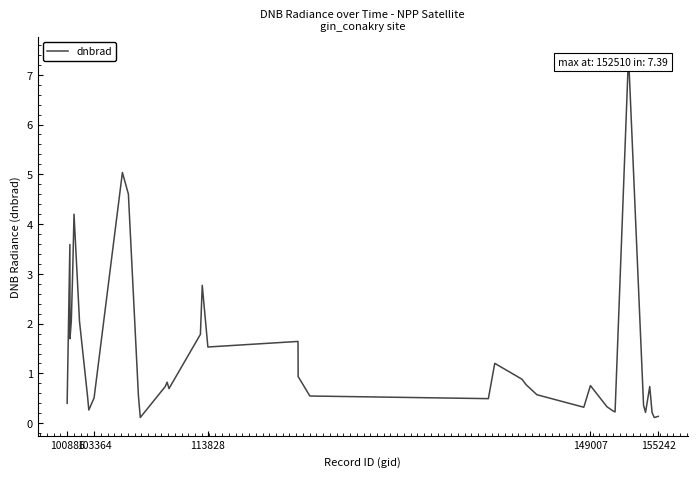

What is the maximum value shown in the chart?

7.4